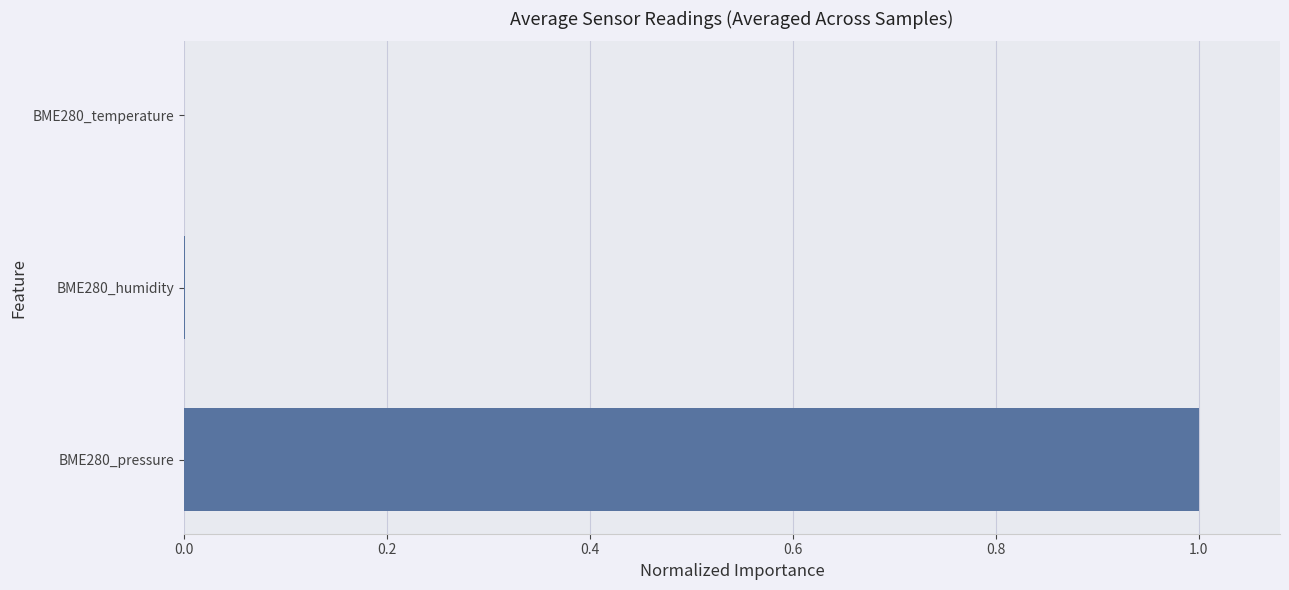

True or false: the data shows 0.6 at BME280_pressure.

False